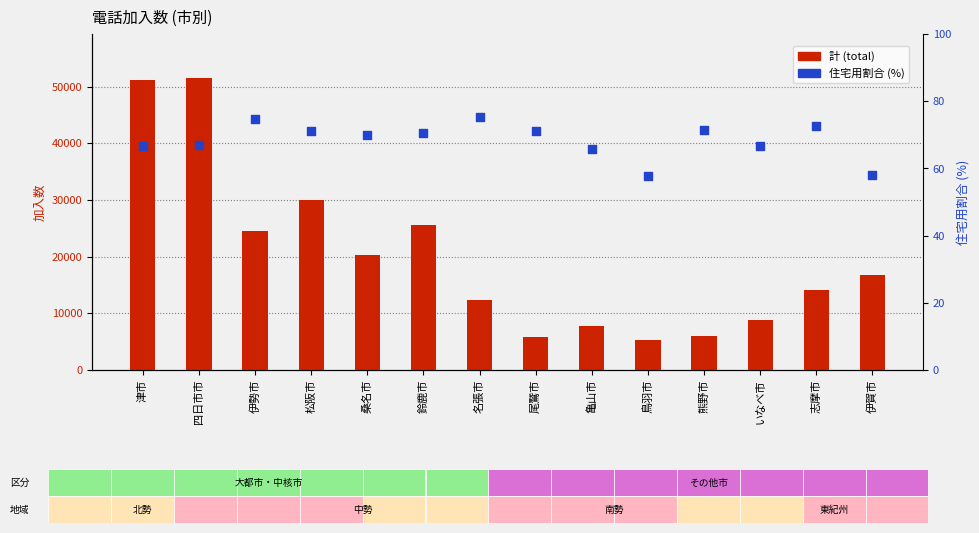

Which series has the largest Y range (max minus min)?

計 (total)